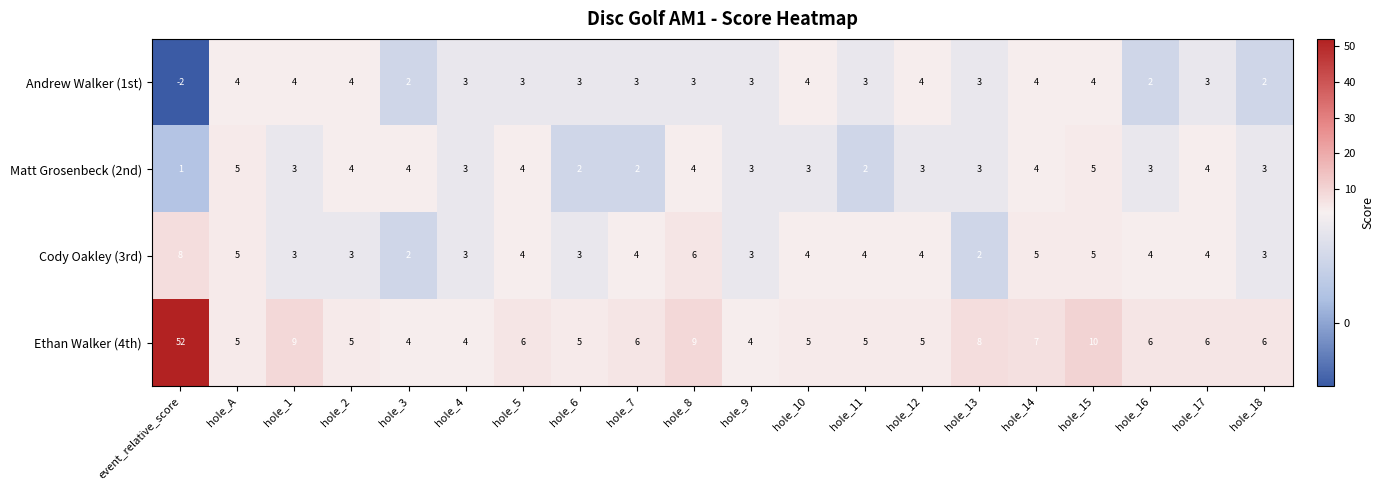

Between event_relative_score and hole_17, which series saw the biggest shift?

Ethan Walker (4th)